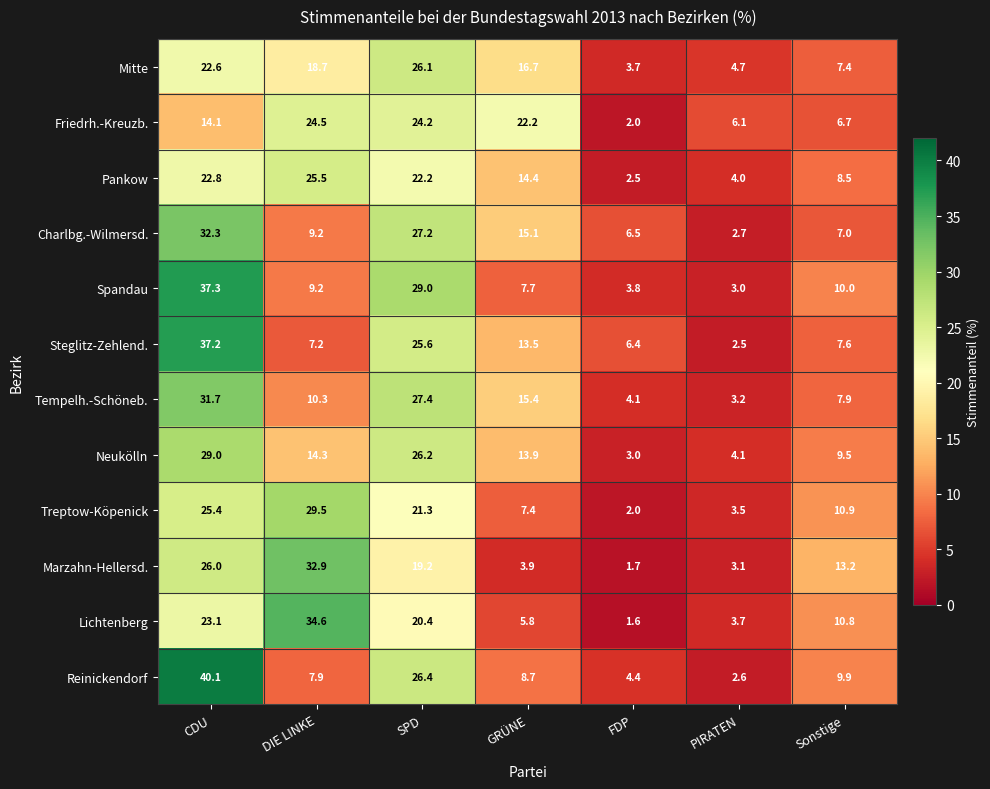

How many values in the Treptow-Köpenick series are below 10?

3